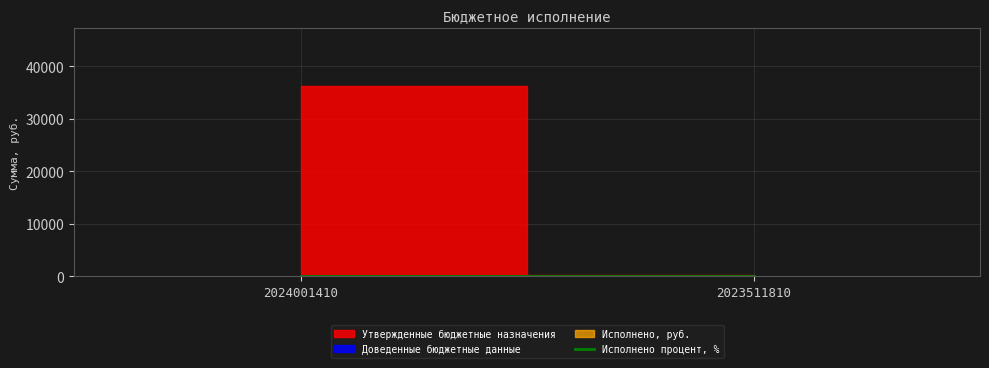

At which label does Исполнено процент reach its peak?

2024001410